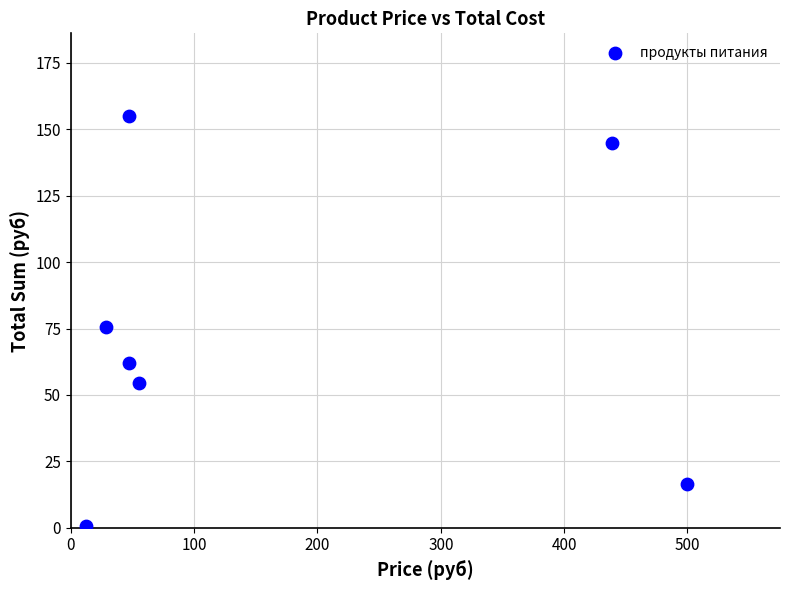

What is the average X value?

161.2